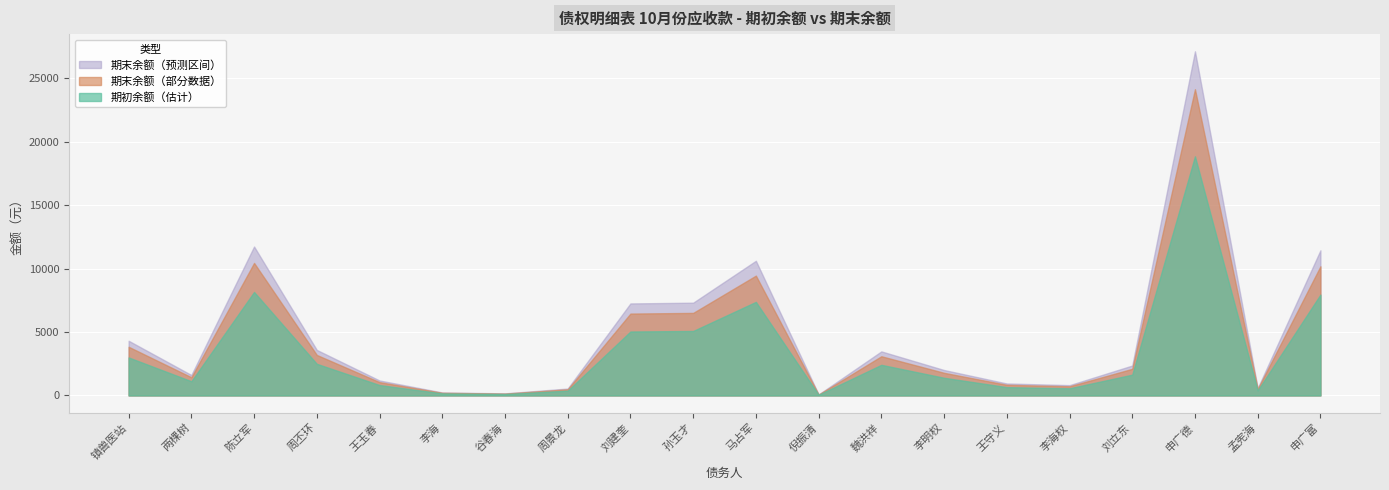

What is the smallest value displayed?

55.8